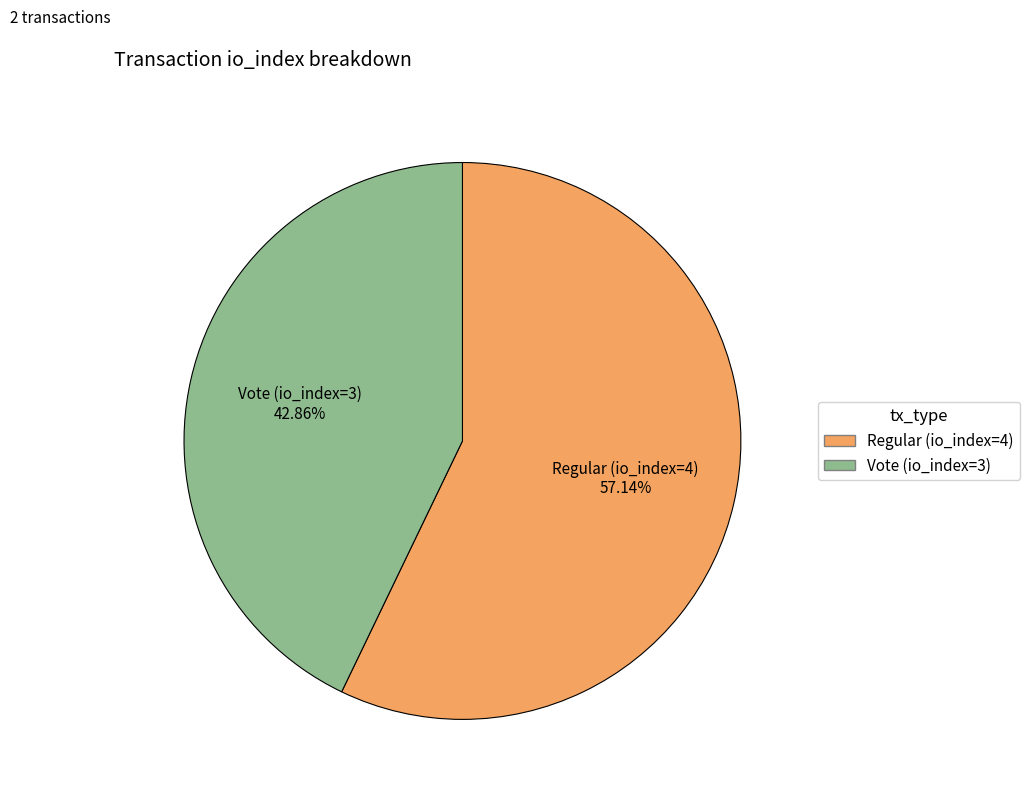

To the nearest percent, what portion does Regular (io_index=4) represent?

57%